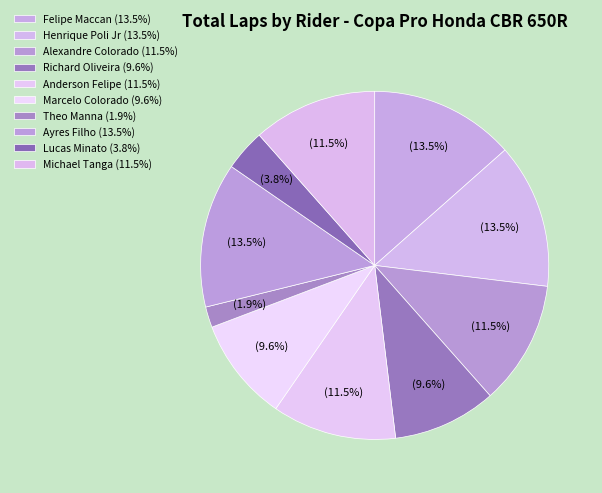

To the nearest percent, what is the difference between the largest and smallest slice percentages?

12%